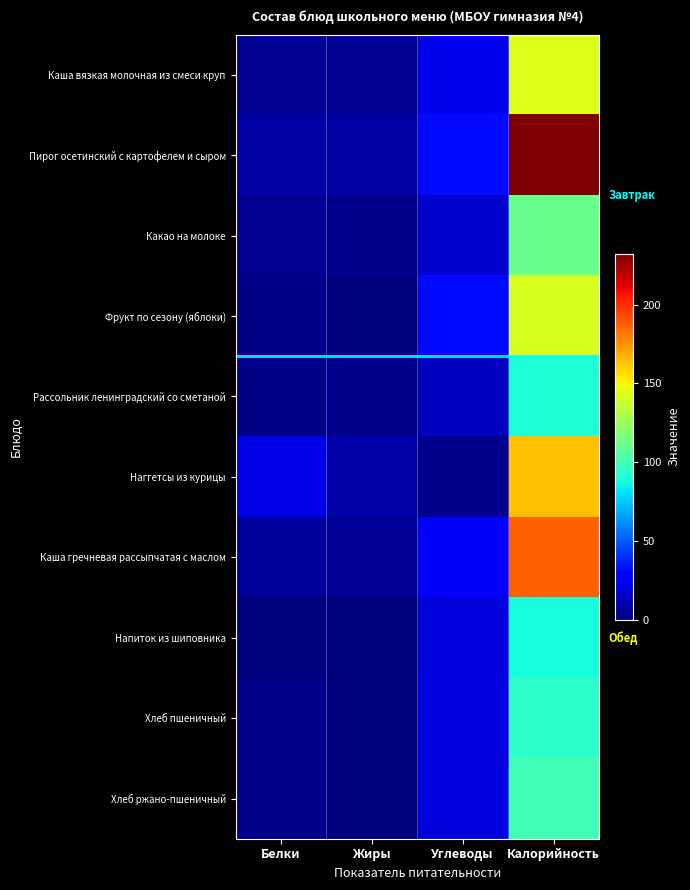

What is the total value across all series at Углеводы?

205.8